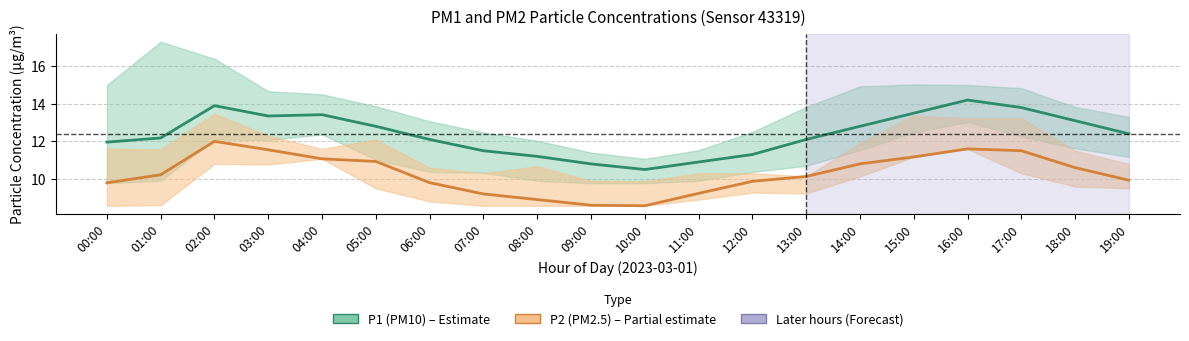

What is the label of the 20th point from the left?

19:00